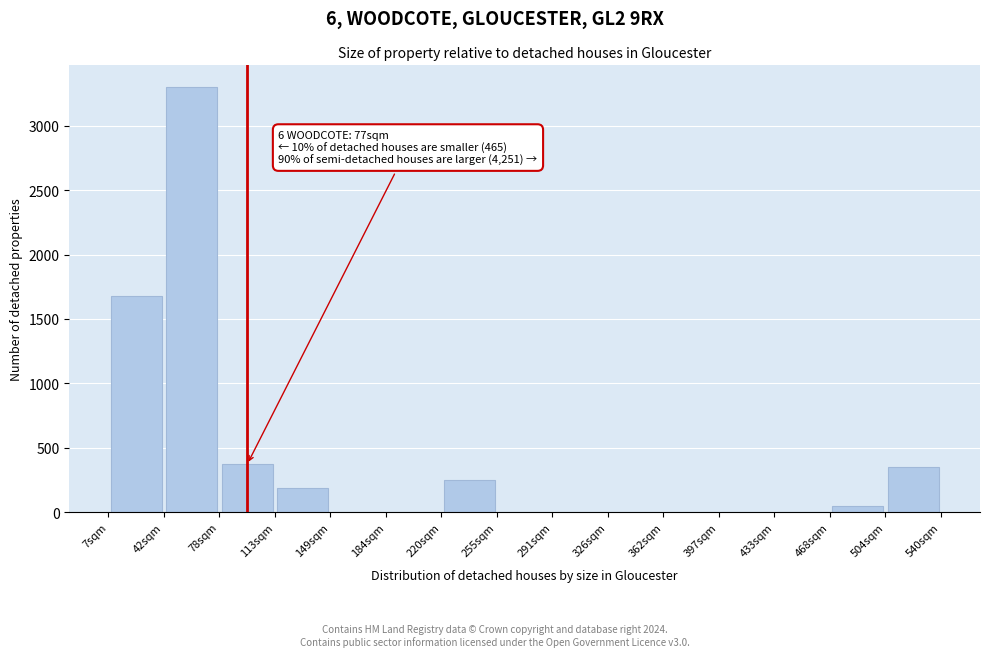

Which range on the x-axis has the tallest bar?

45 to 80